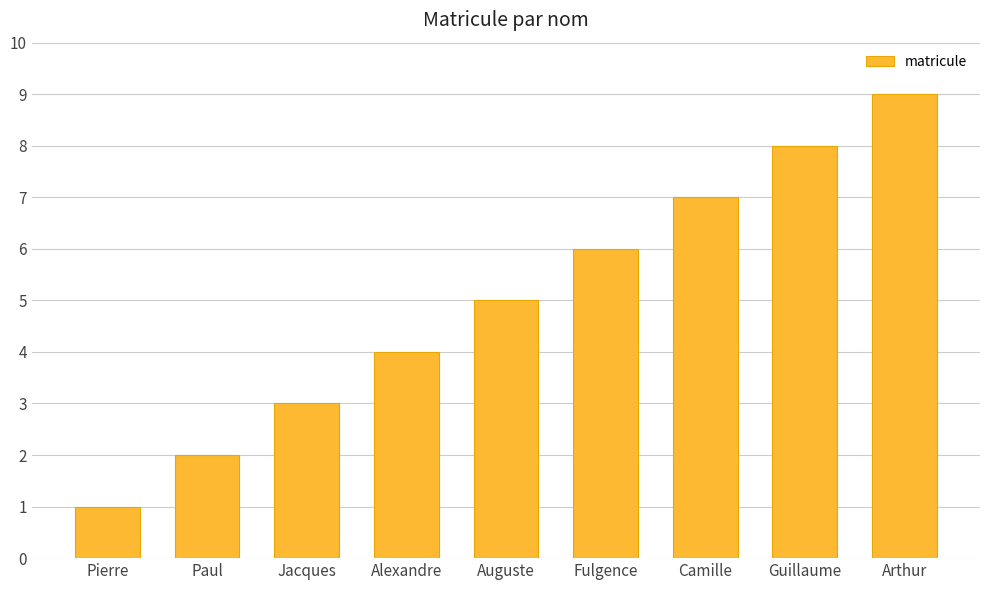

What is the label of the 4th bar from the right?

Fulgence